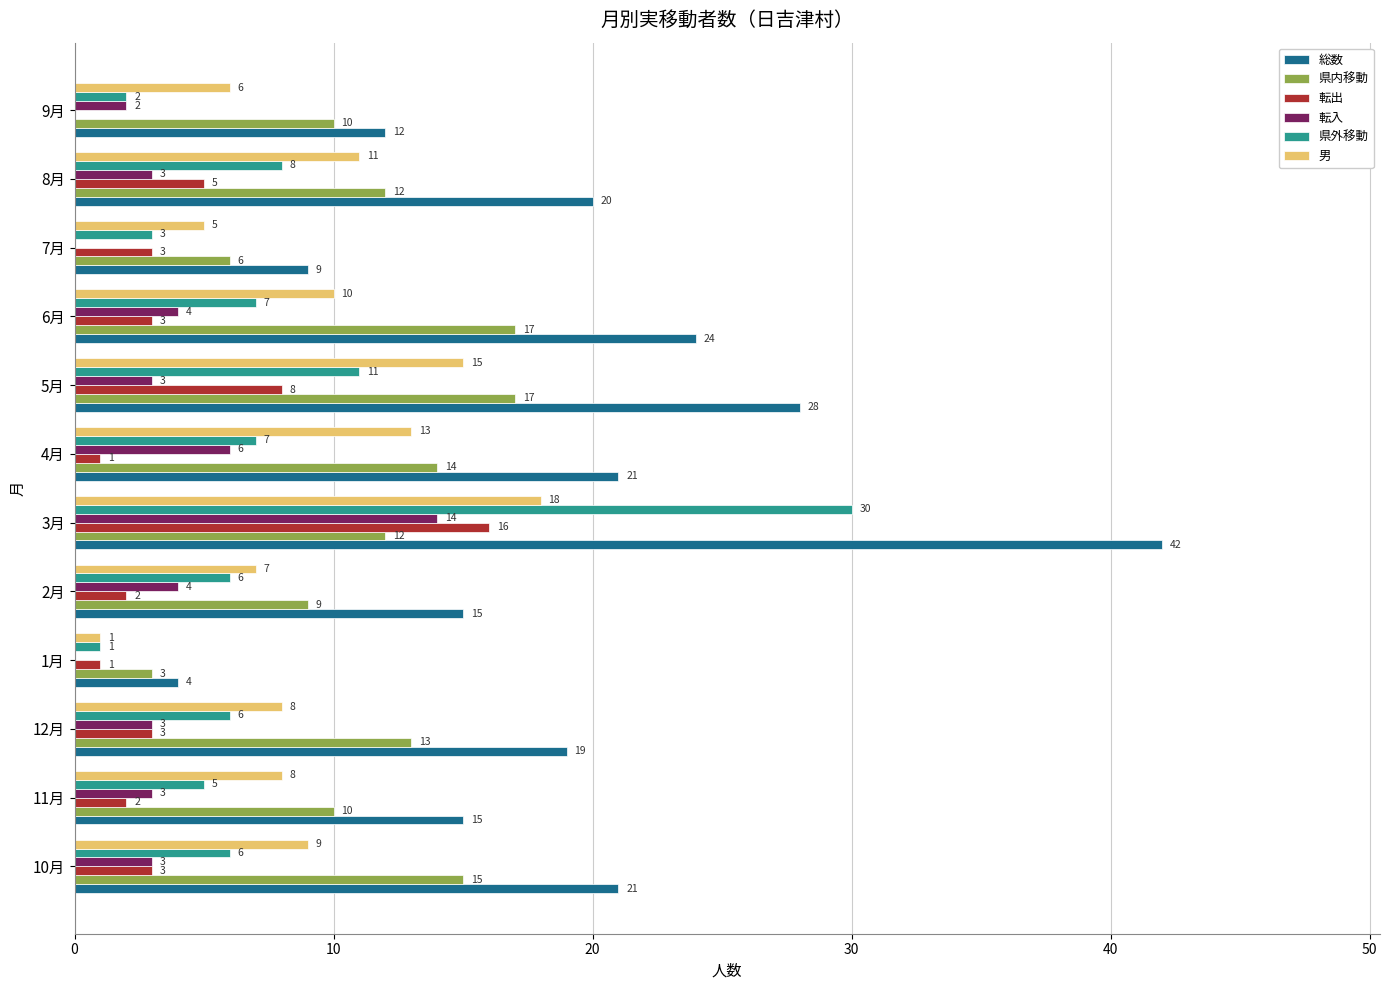

What is the maximum value shown in the chart?

42